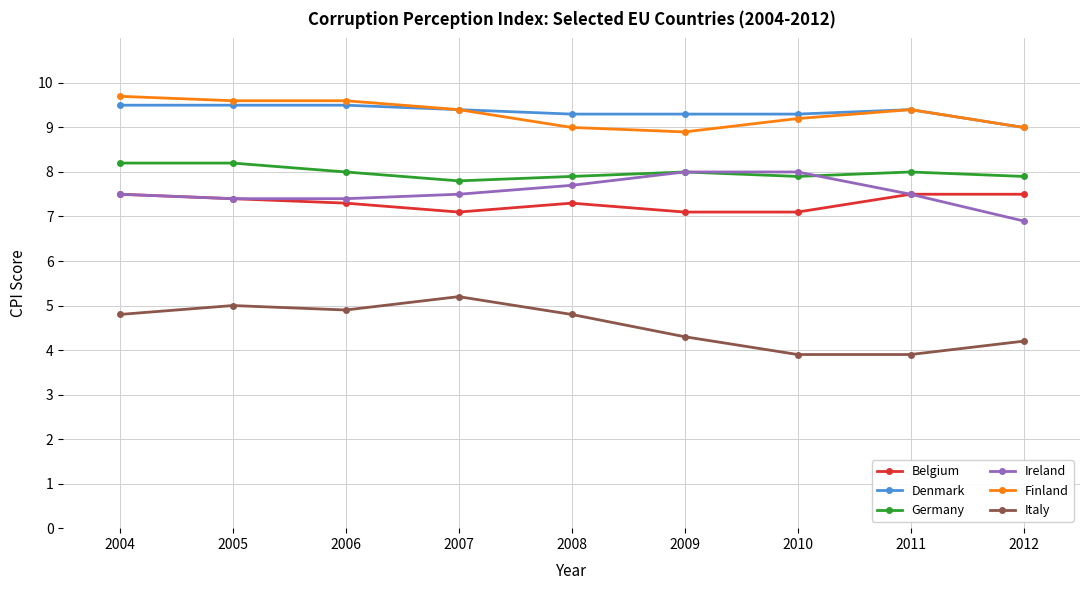

Does the chart have visible grid lines?

Yes